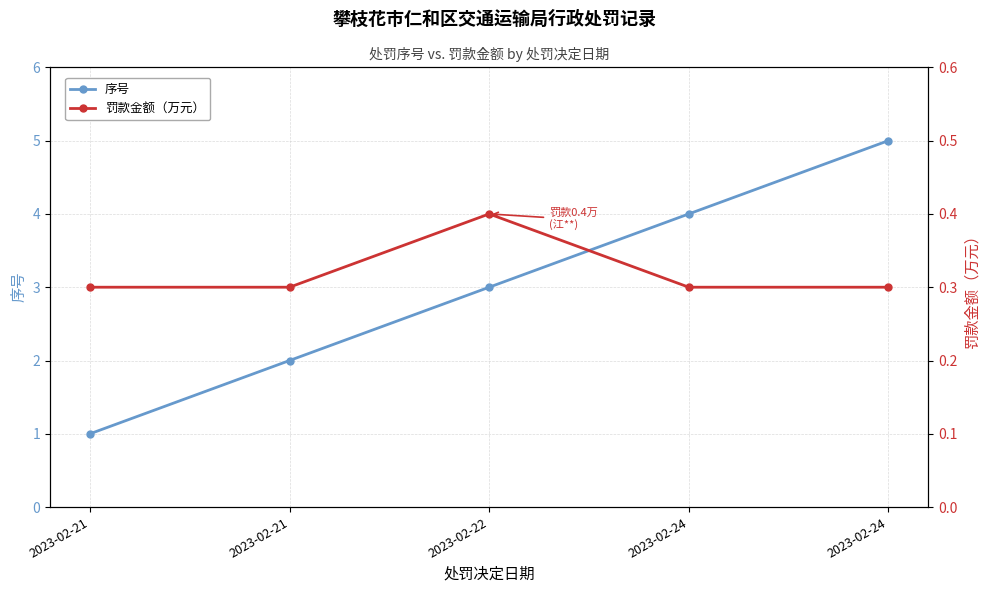

True or false: 罚款金额（万元） has a value of 0.3 at 2023-02-21.

True